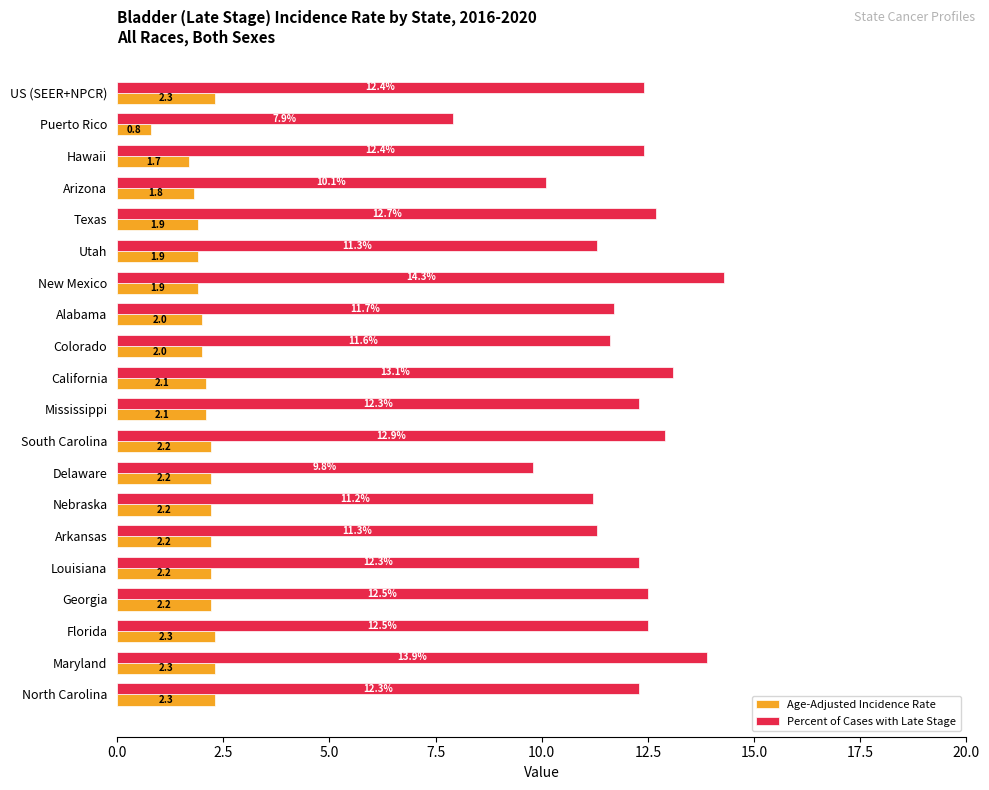

Is it true that Percent of Cases with Late Stage equals 15.1 at Arkansas?

False